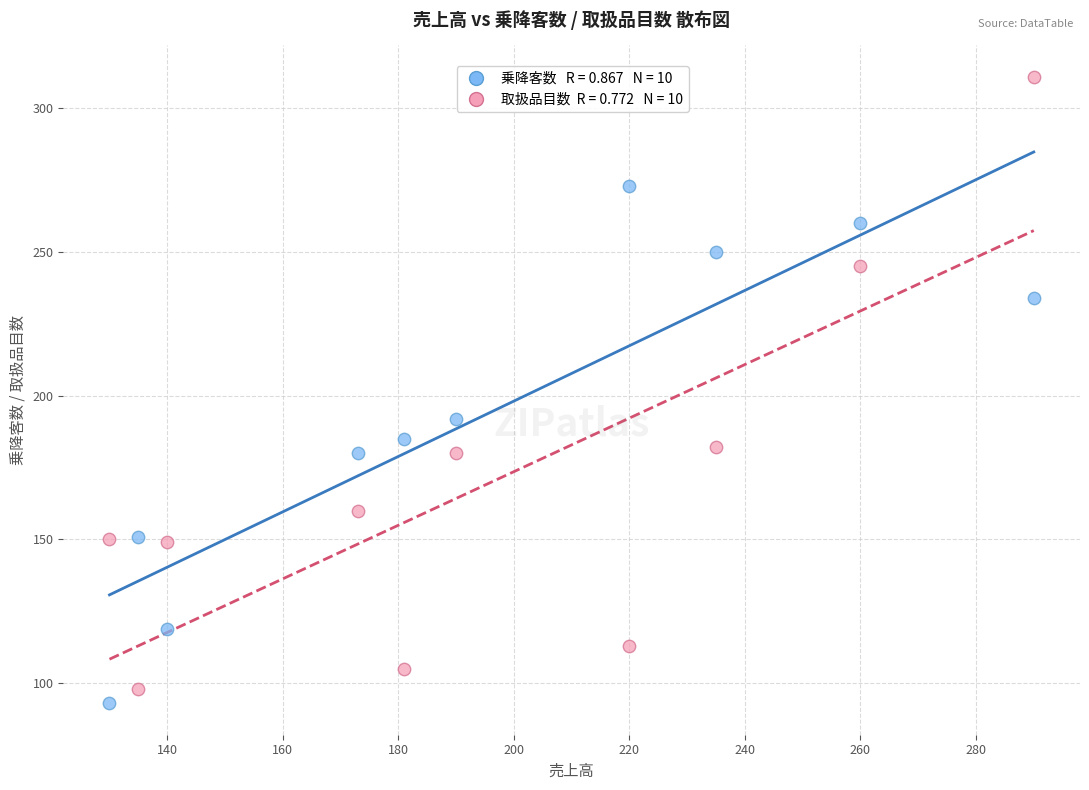

Across all series, what Y value is closest to 202?

192